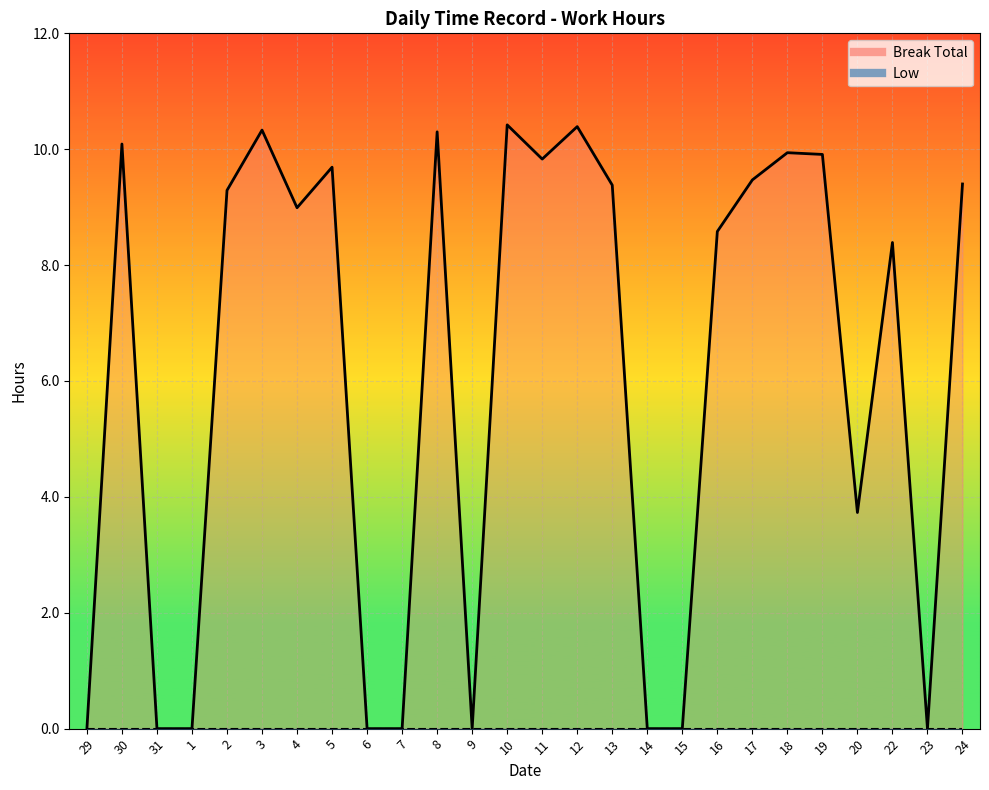

The value at 19 is 9.9. True or false?

True